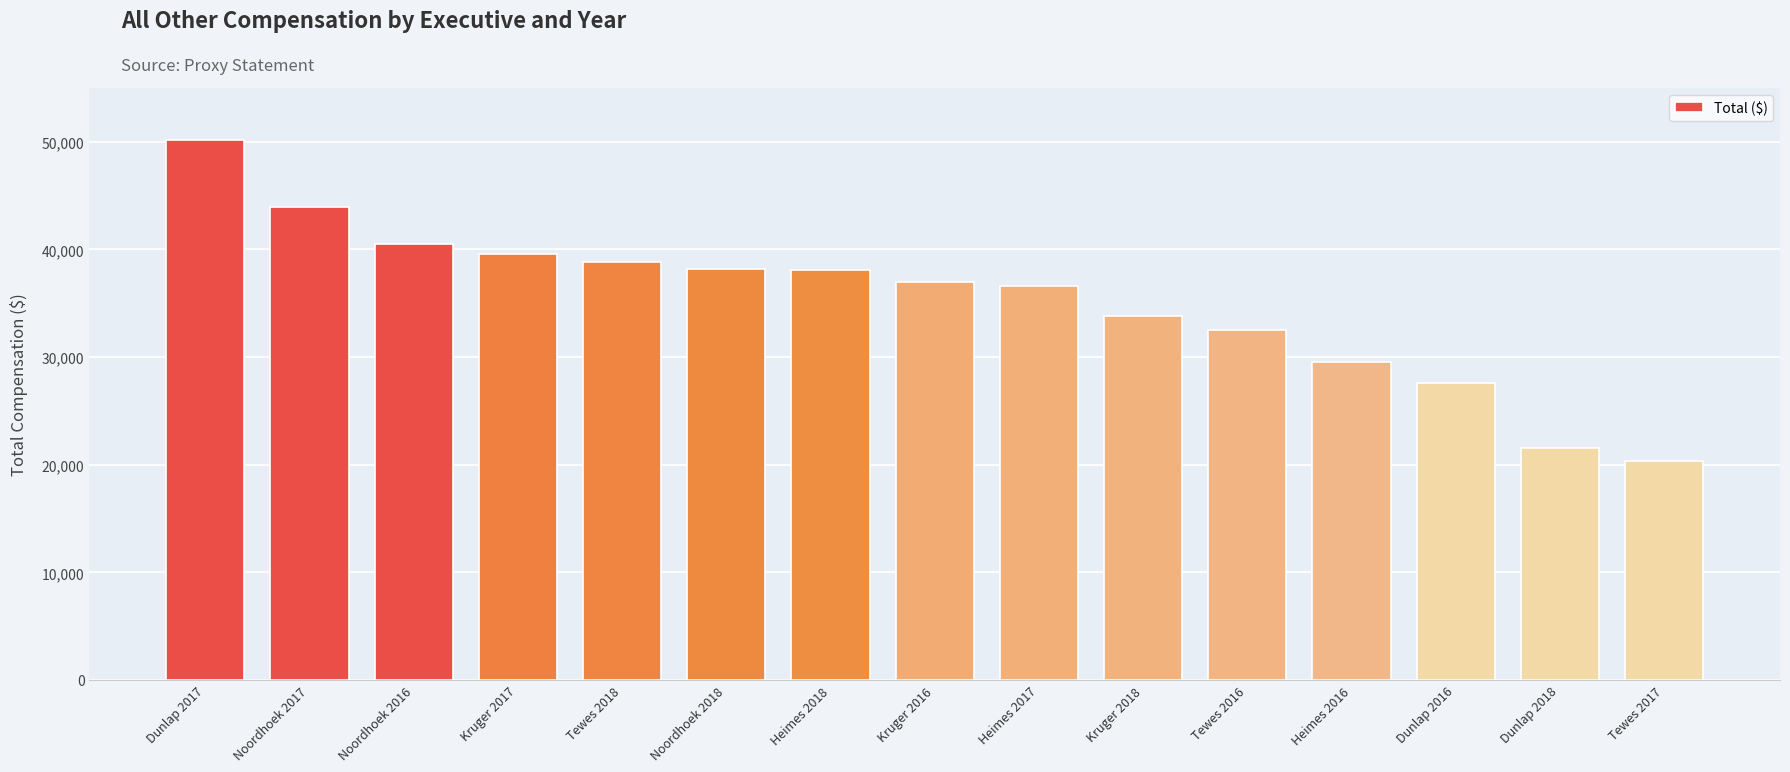

The chart shows a value of 20327 at Tewes 2017. True or false?

True